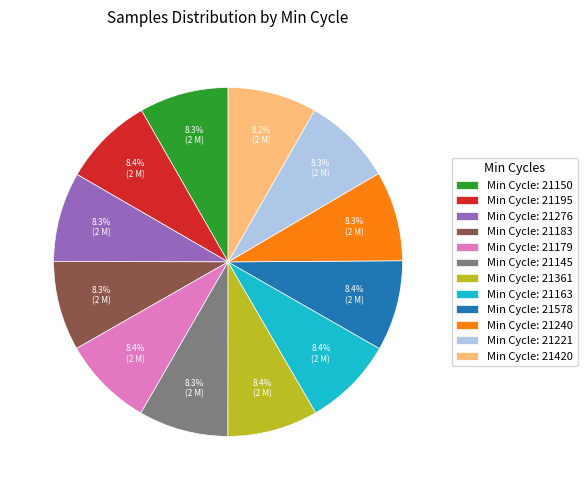

Is there a majority slice in this chart?

No